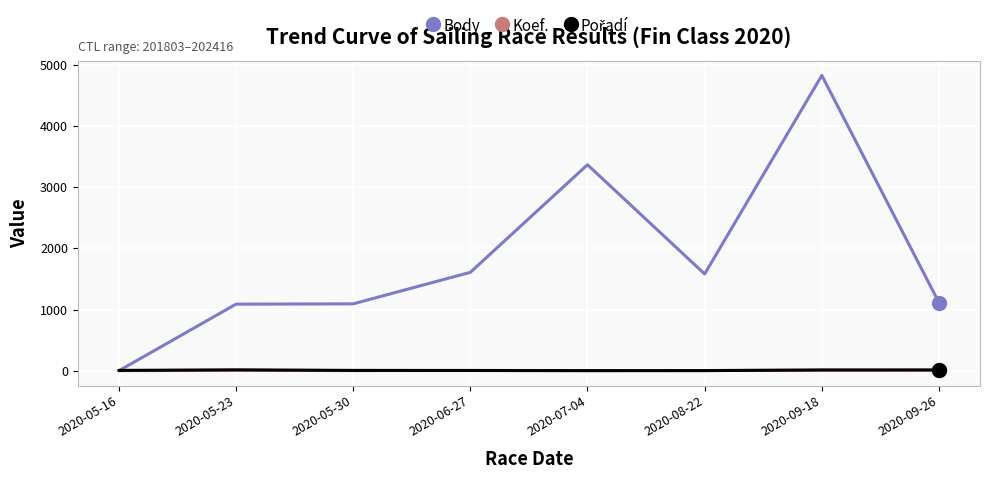

What position from the left is 2020-05-16?

1